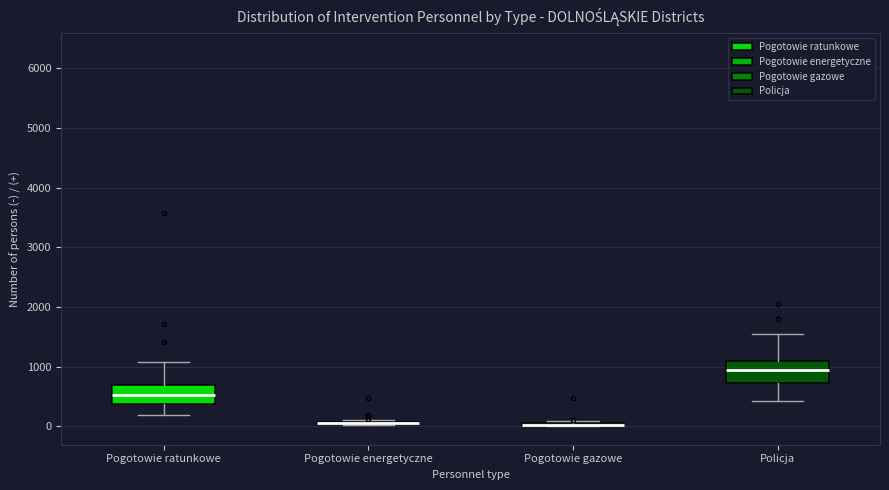

Where does the median line of the box for Pogotowie ratunkowe sit on the y-axis? The values are not printed on the chart, so give them approximately, as read against the axis.

500